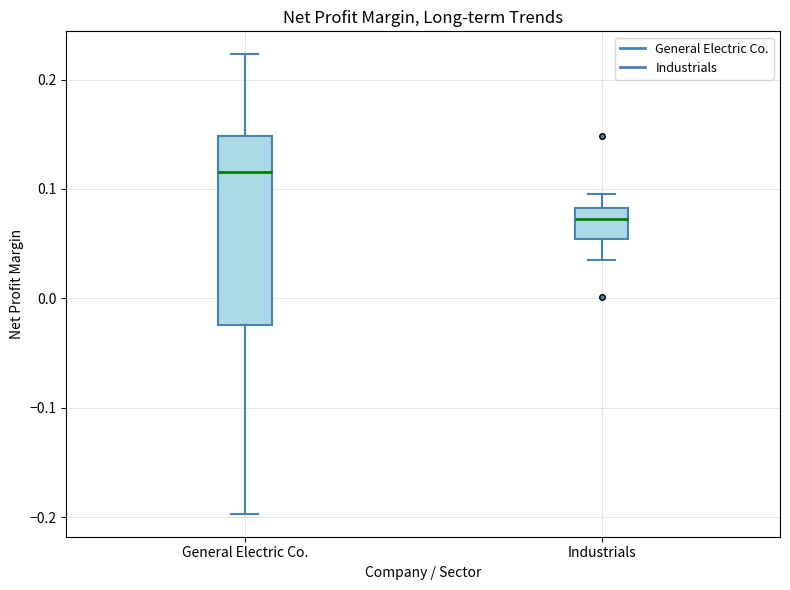

Which box's median line is the lowest?

Industrials